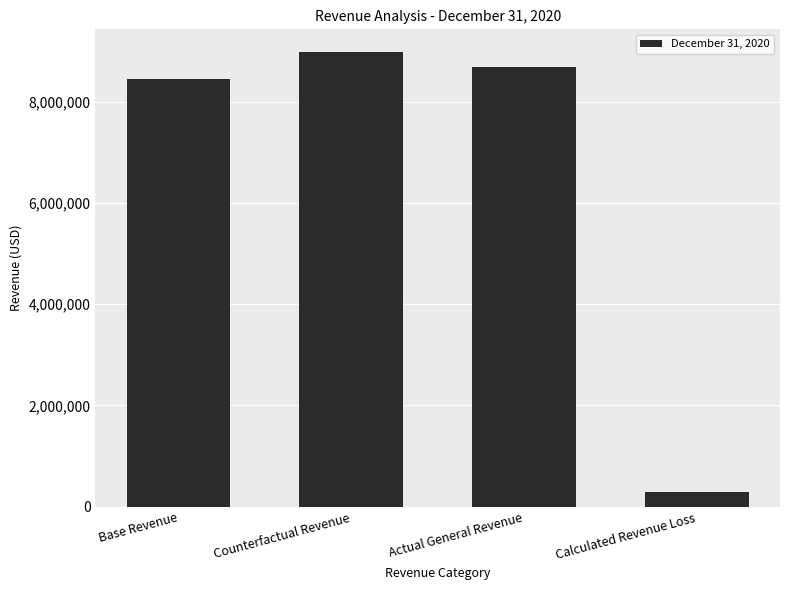

What is the label of the 3rd bar from the left?

Actual General Revenue